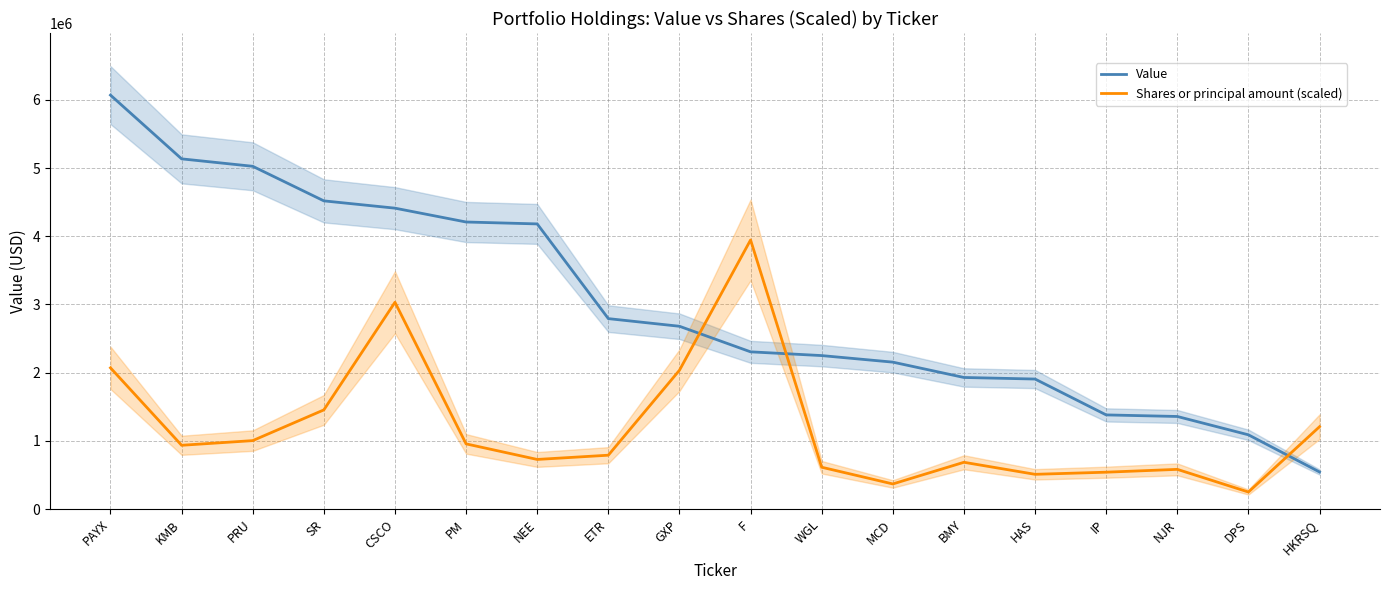

Which series changed the most between CSCO and HKRSQ?

Value